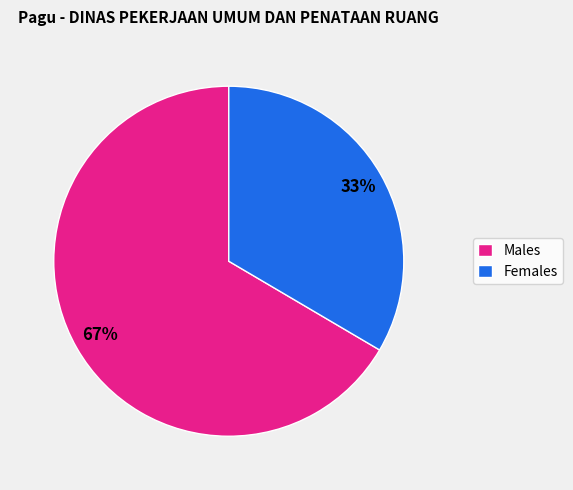

Is it true that Females is 20% of the pie?

False